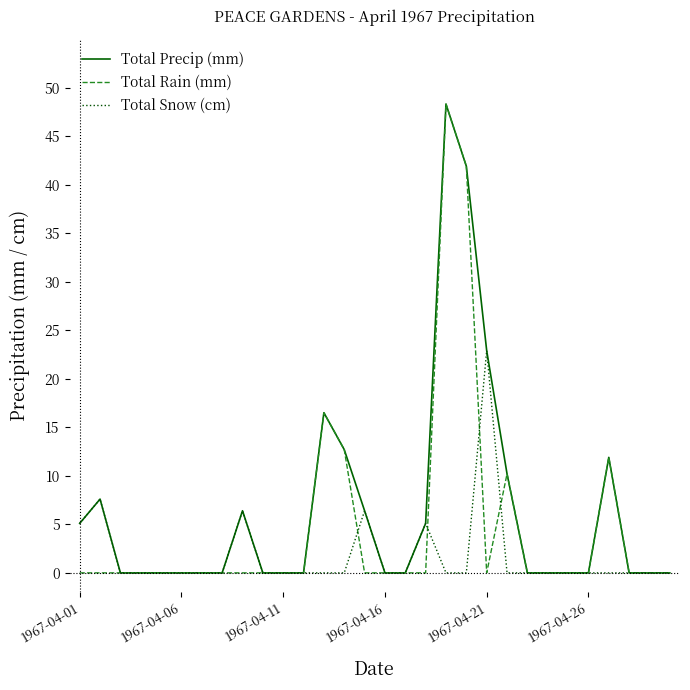

What is the highest value of the Total Snow (cm) series?

22.9